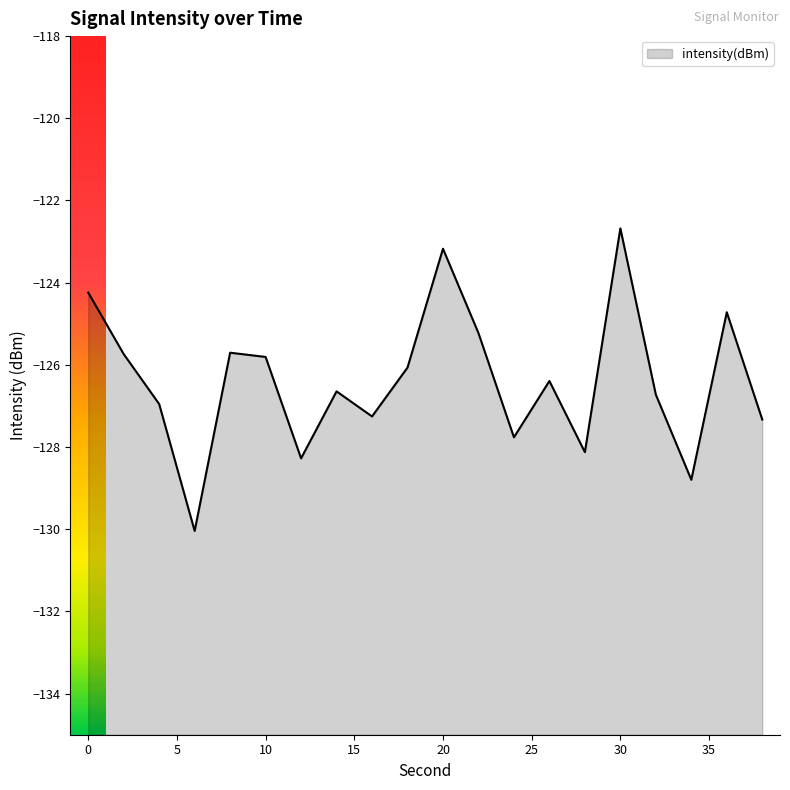

The chart shows a value of -84.2 at 32. True or false?

False